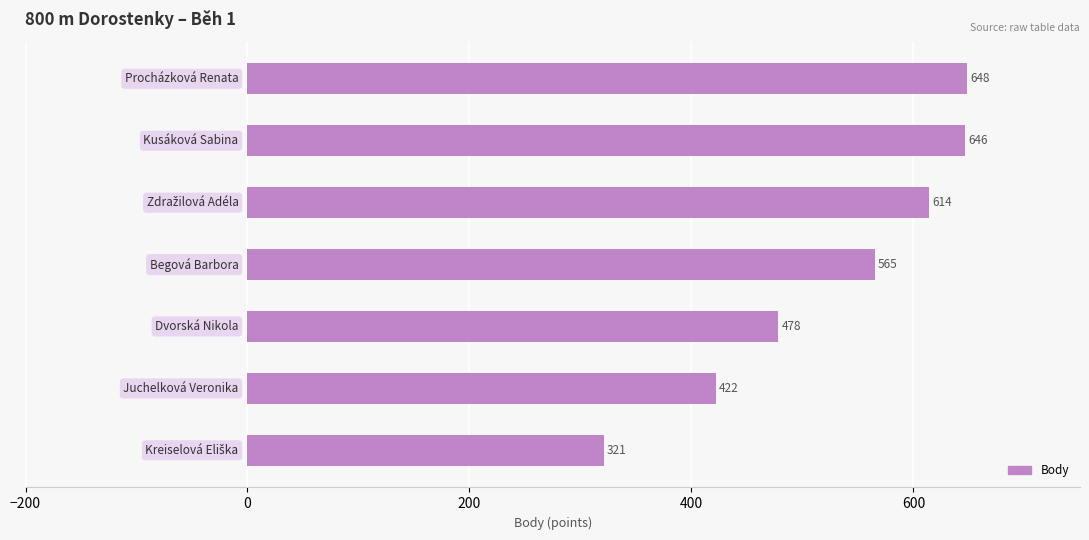

What is the smallest value displayed?

321